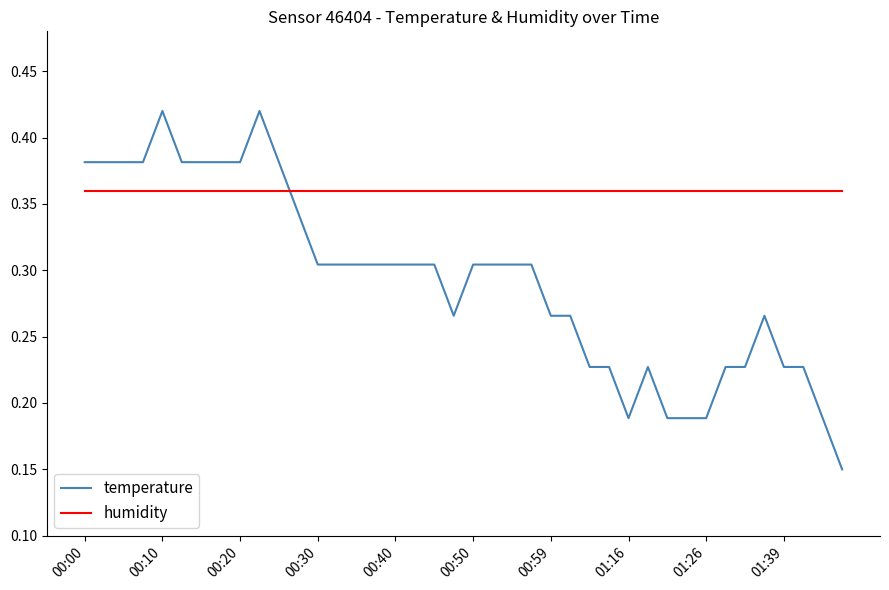

Rank the series by their maximum value, from highest to lowest.

temperature, humidity